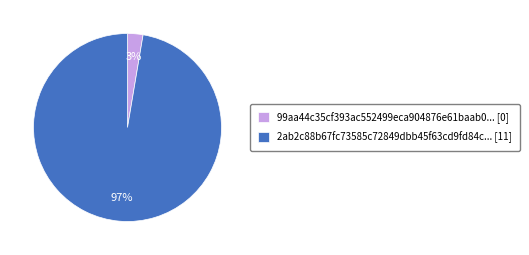

Is it true that 99aa44c35cf393ac552499eca904876e61baab0... [0] is 3% of the pie?

True